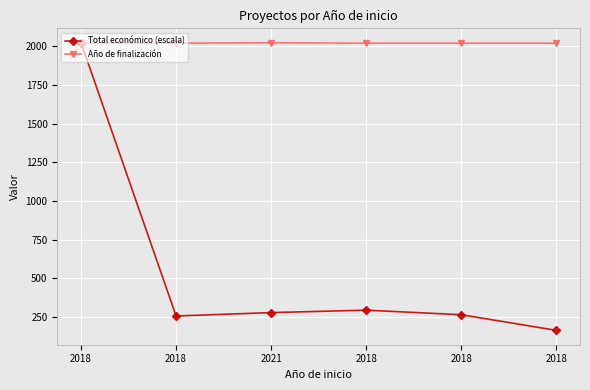

Which has a higher value, 2018 or 2018?

2018